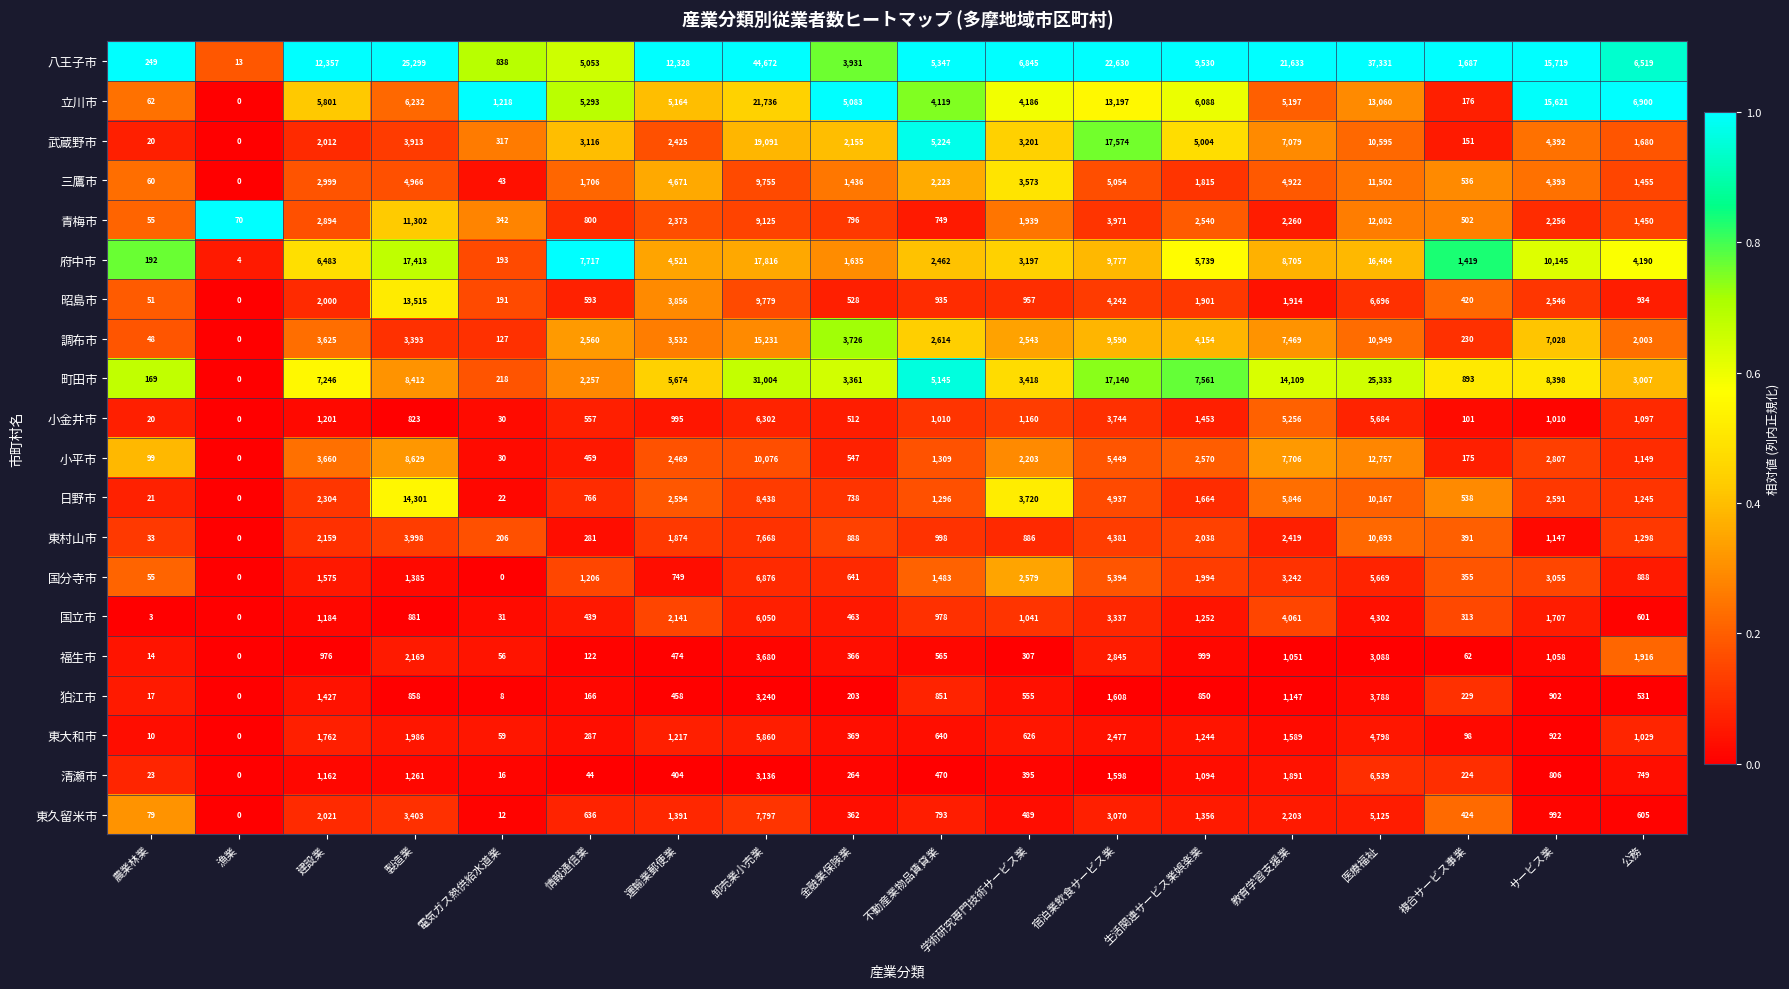

Count the number of categories in the chart.

18